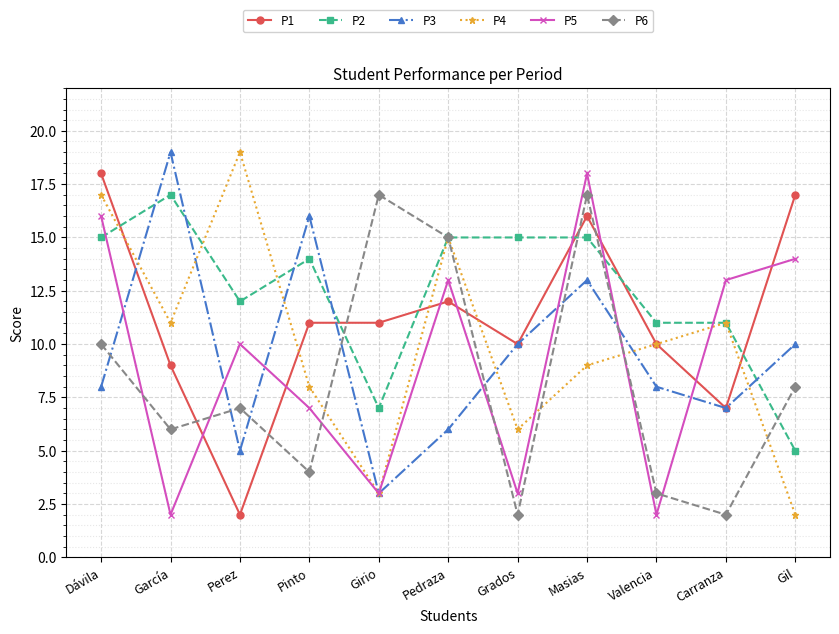

What is the value of the P1 point at the 7th from the left?

10